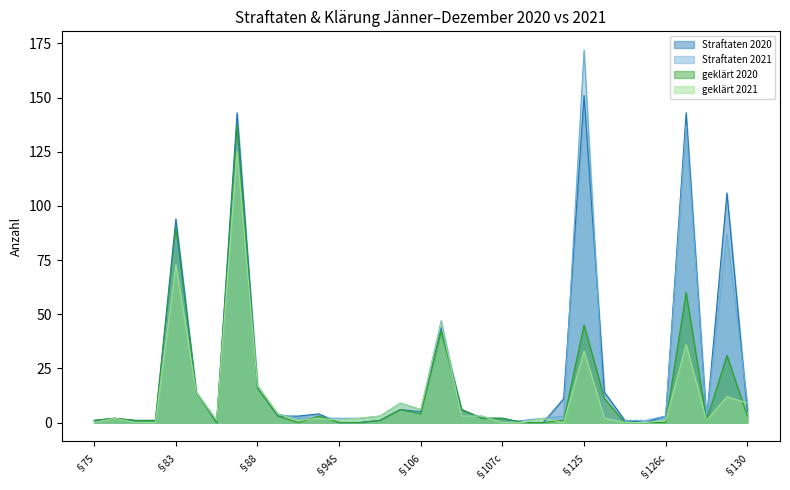

How many lines are shown in the chart?

4